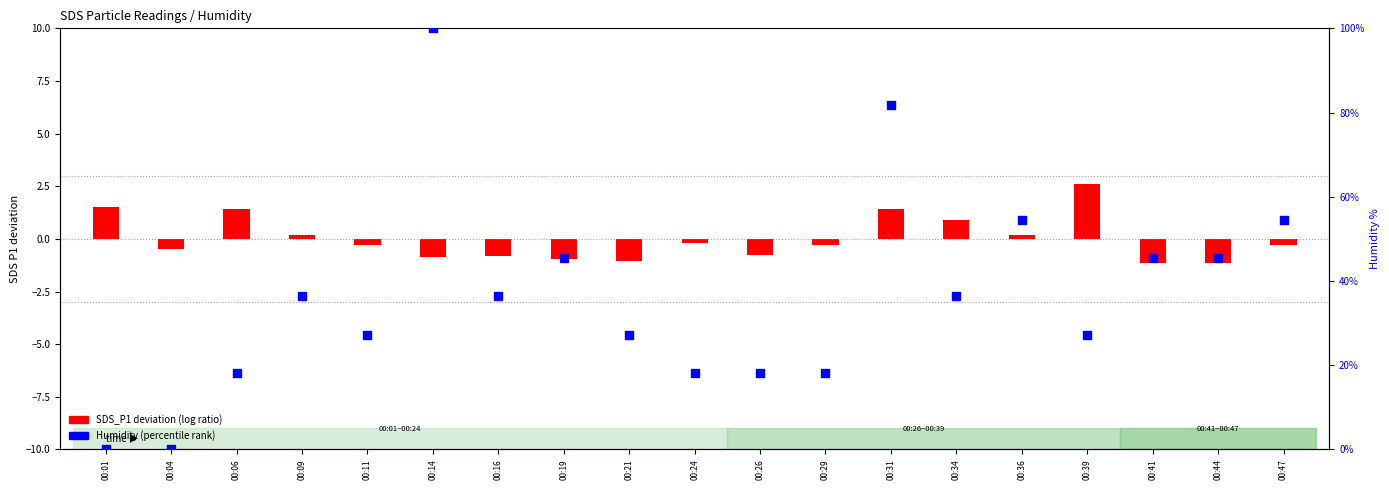

What is the change in value from 00:34 to 00:39?

-9.1